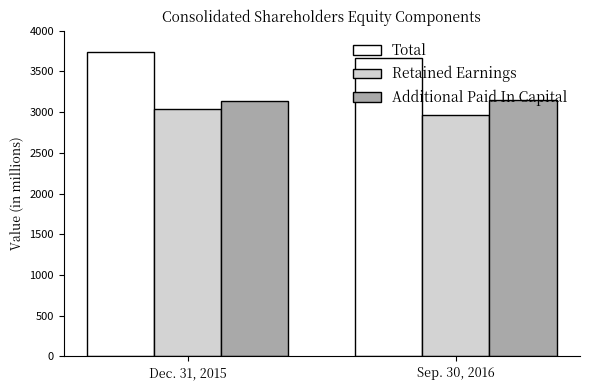

What is the sum of all Additional Paid In Capital values?

6291